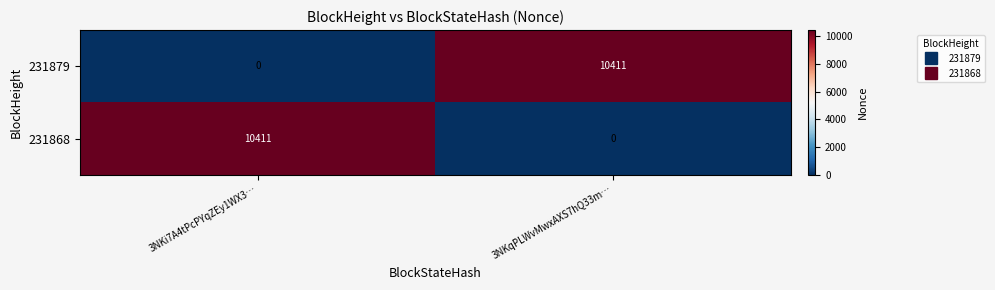

Where is 231868 nearest to the value 5205?

3NKqPLWvMwxAXS7hQ33m…